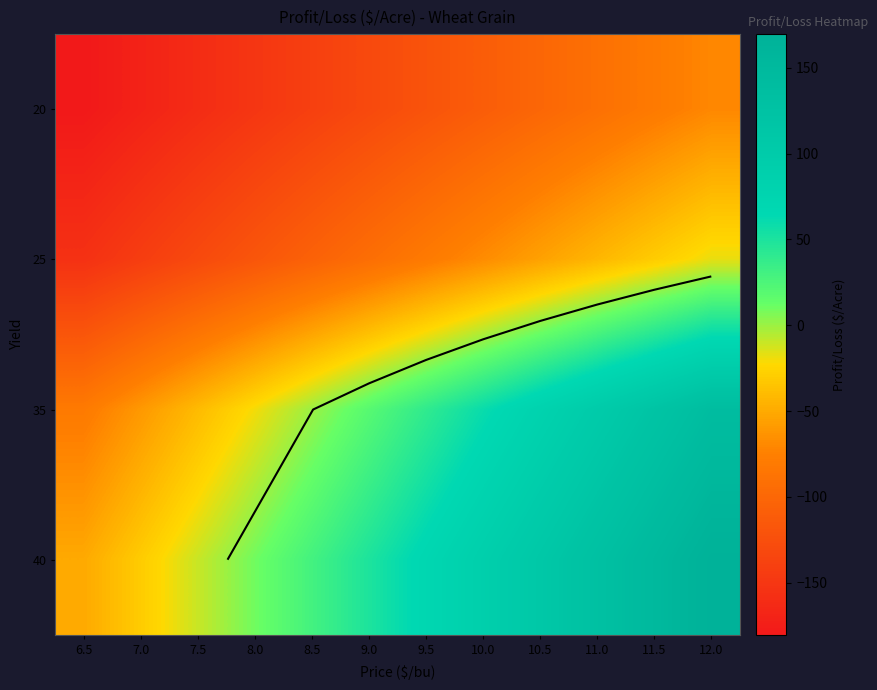

Is it true that 35 equals 91.7 at 10.0?

False